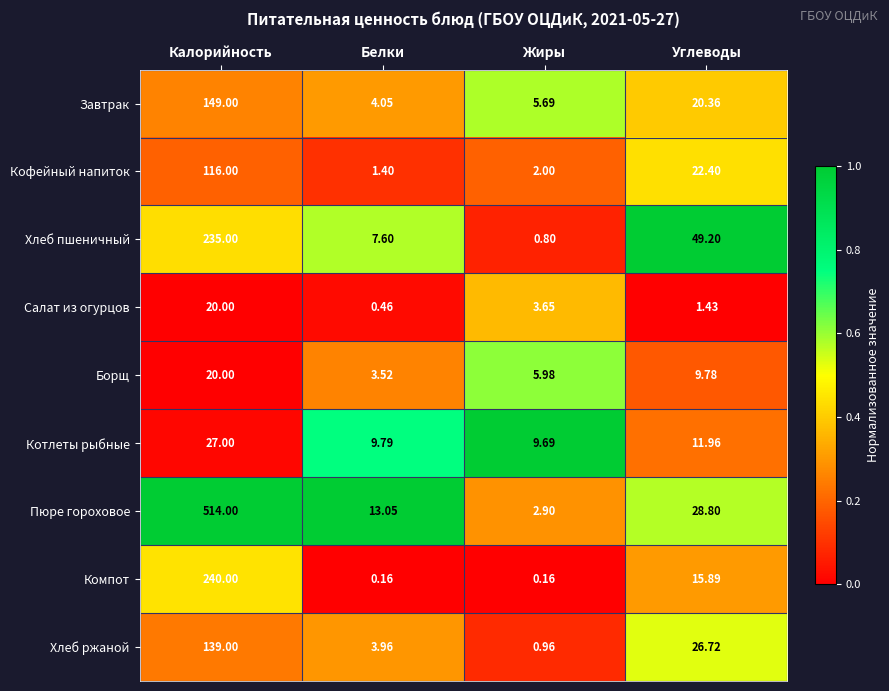

Which series has the largest range (max minus min)?

Пюре гороховое